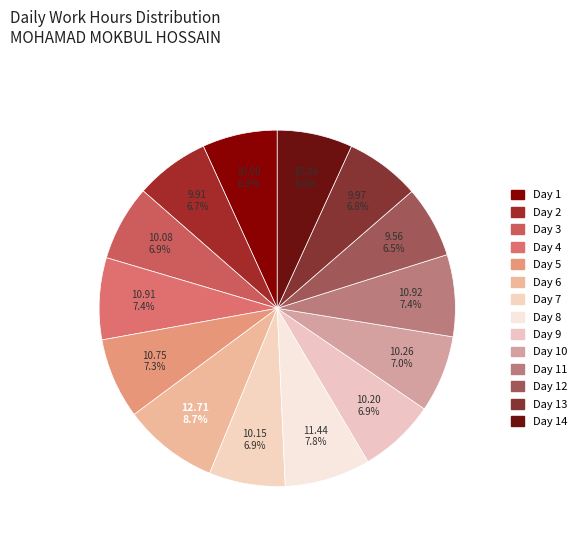

Is Day 9 the majority of the pie?

No